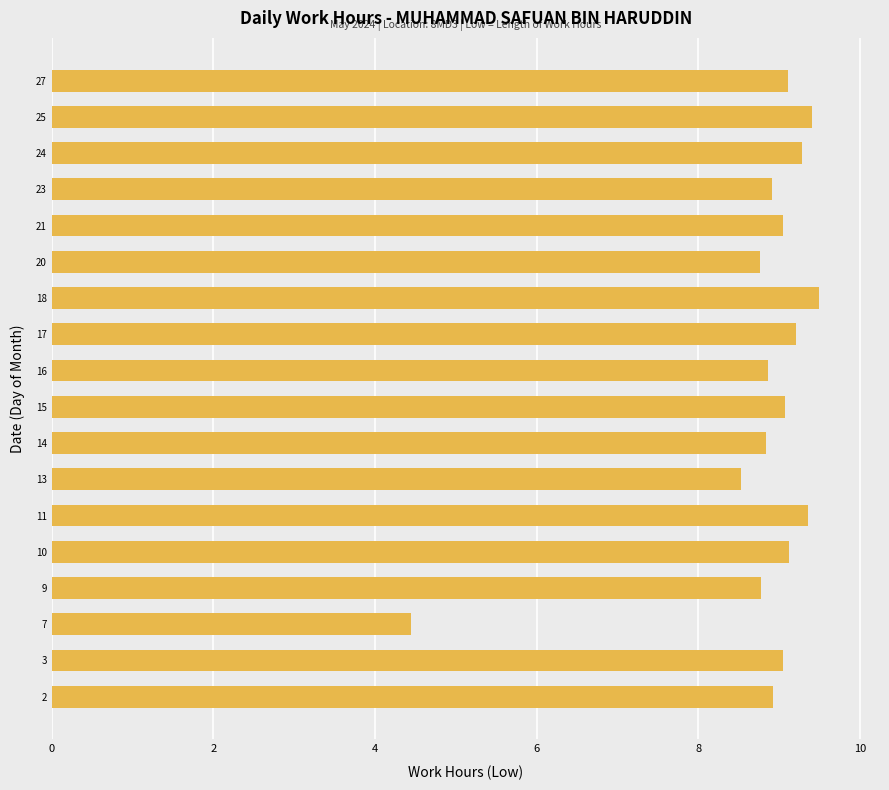

Between 24 and 23, which is larger?

24